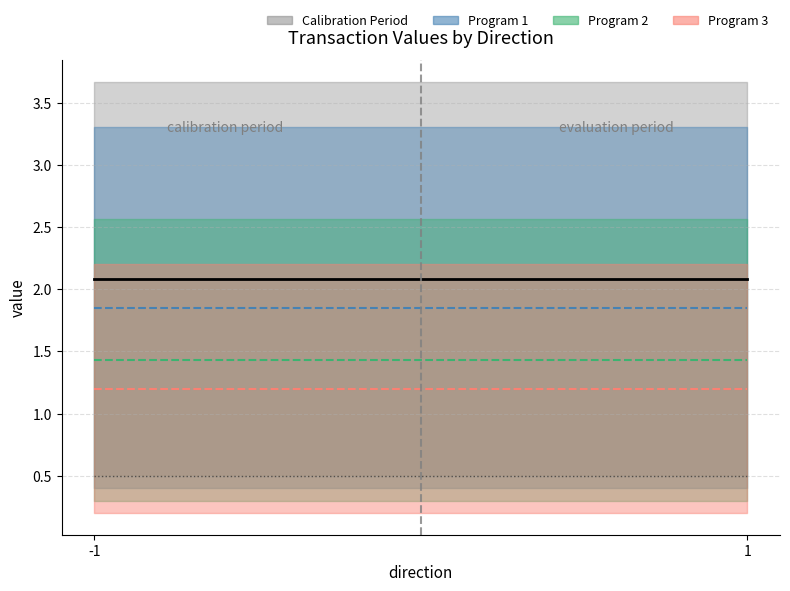

What is the approximate value of Program 2 at 1?

1.4